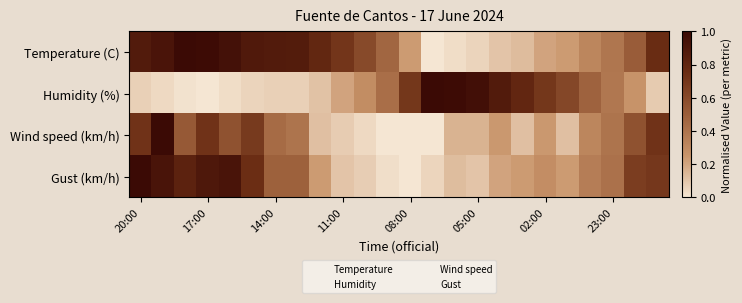

Rank the series by their maximum value, from lowest to highest.

Temperature (C), Humidity (%), Wind speed (km/h), Gust (km/h)